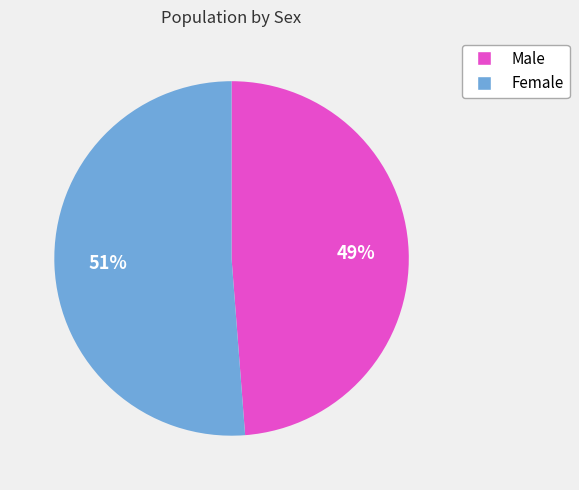

To the nearest percent, what portion does Female represent?

51%